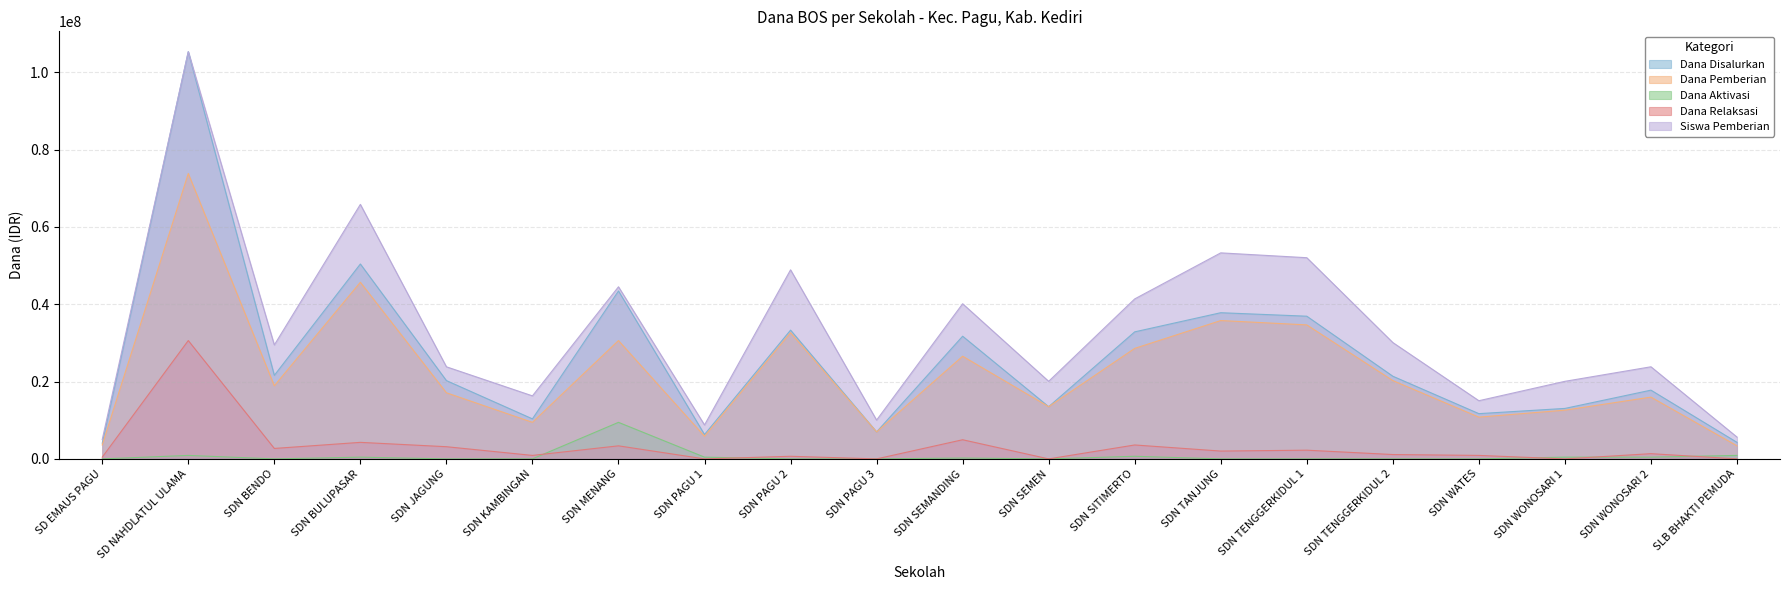

List the labels in order of Siswa Pemberian value, largest first.

SD NAHDLATUL ULAMA, SDN BULUPASAR, SDN TANJUNG, SDN TENGGERKIDUL 1, SDN PAGU 2, SDN MENANG, SDN SITIMERTO, SDN SEMANDING, SDN TENGGERKIDUL 2, SDN BENDO, SDN JAGUNG, SDN WONOSARI 2, SDN SEMEN, SDN WONOSARI 1, SDN KAMBINGAN, SDN WATES, SDN PAGU 3, SDN PAGU 1, SLB BHAKTI PEMUDA, SD EMAUS PAGU